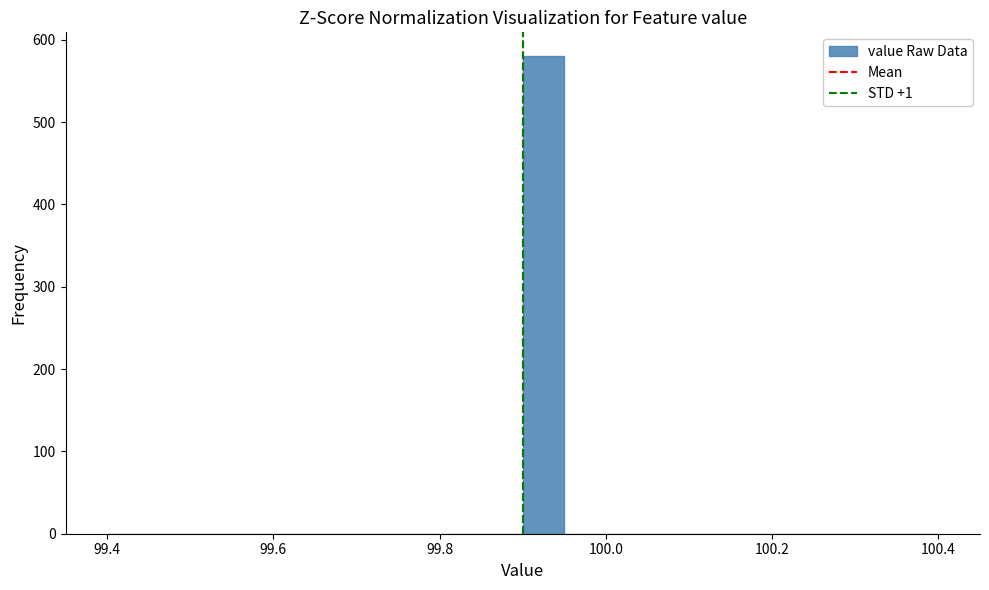

Around what value on the x-axis is the tallest bar? Give the approximate position of its centre, as read against the axis.

99.92